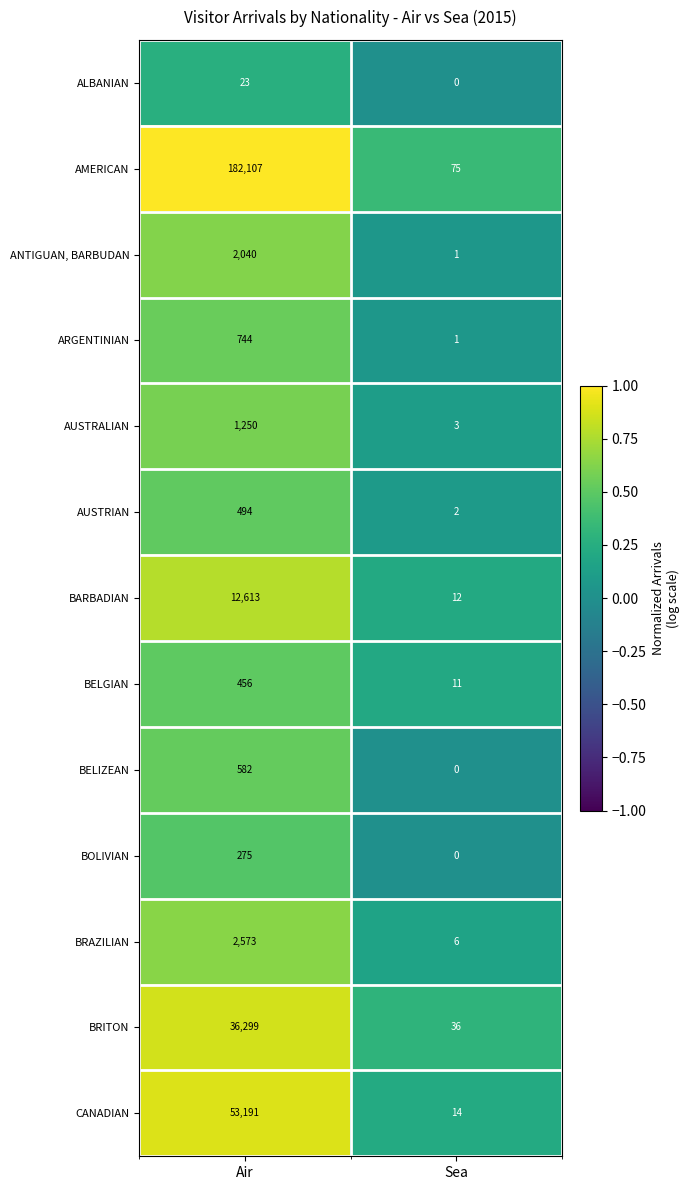

Rank the series by their maximum value, from lowest to highest.

ALBANIAN, BOLIVIAN, BELGIAN, AUSTRIAN, BELIZEAN, ARGENTINIAN, AUSTRALIAN, ANTIGUAN, BARBUDAN, BRAZILIAN, BARBADIAN, BRITON, CANADIAN, AMERICAN